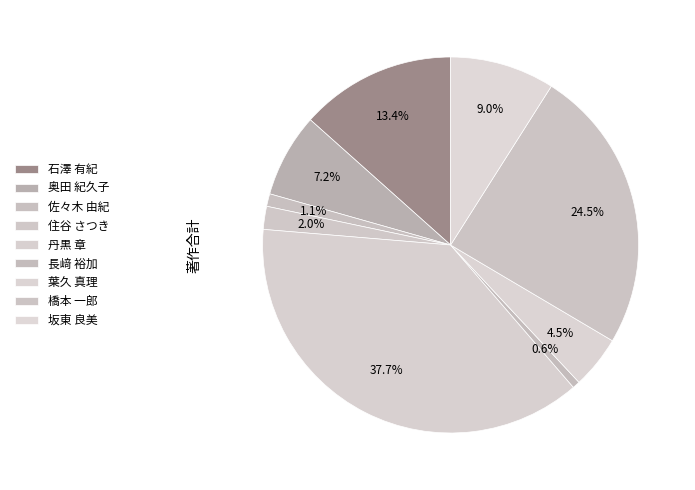

To the nearest percent, what percentage of the pie is 石澤 有紀?

13%